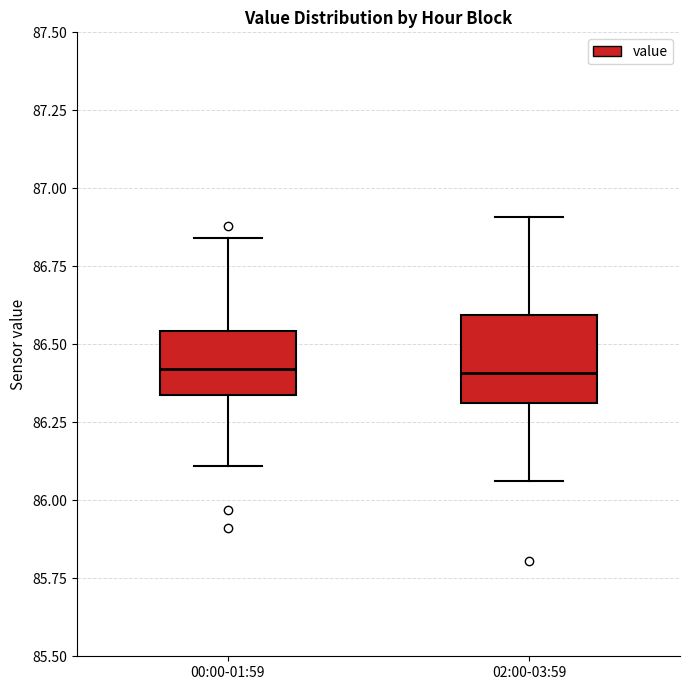

Comparing the boxes themselves (not the whiskers), which one is the tallest?

02:00-03:59